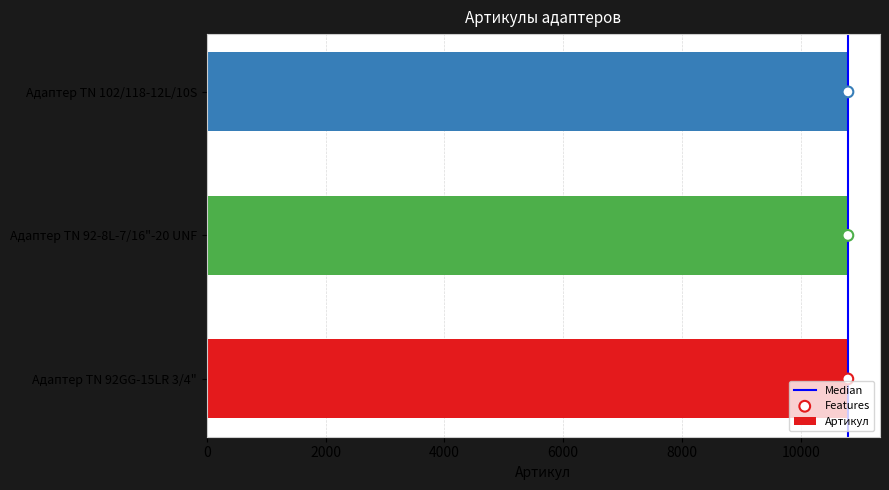

What is the change in value from Адаптер TN 92GG-15LR 3/4" to Адаптер ТN 102/118-12L/10S?

+2